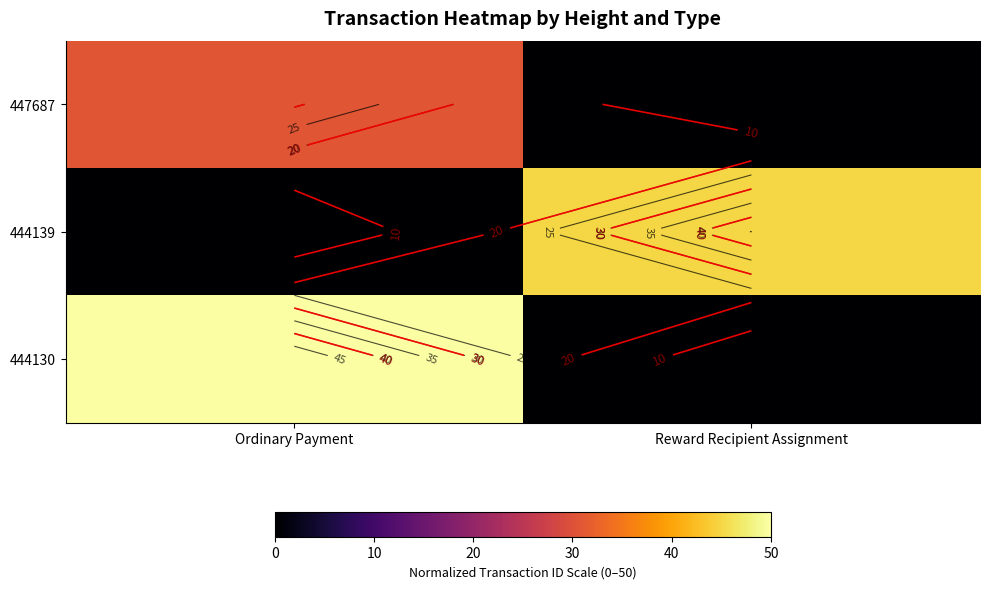

What is the greatest value displayed?

50.0